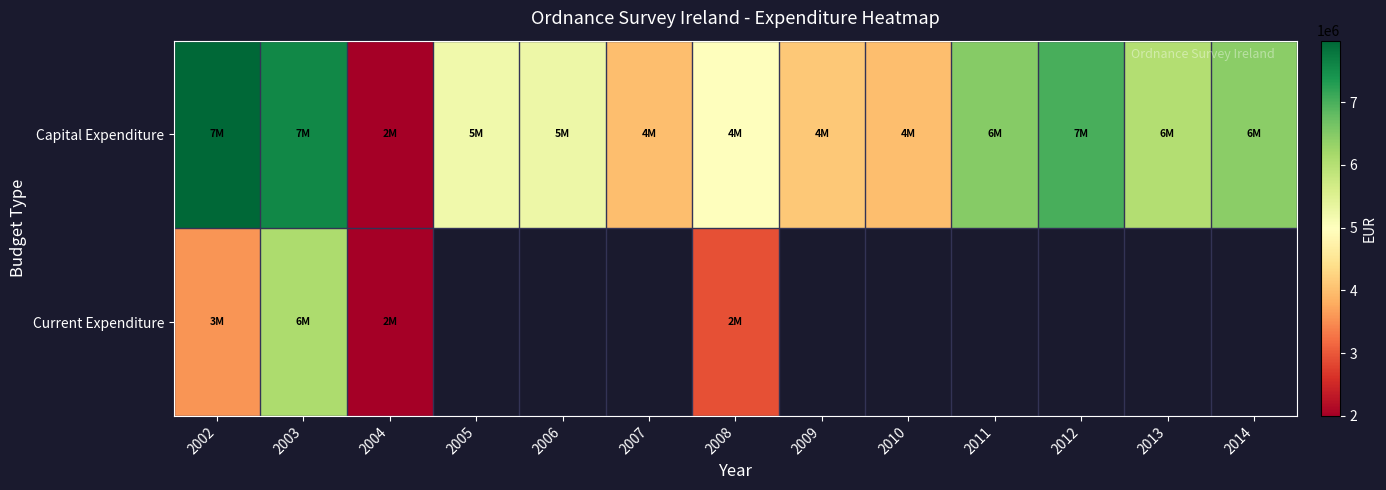

Count the number of data series in this chart.

2